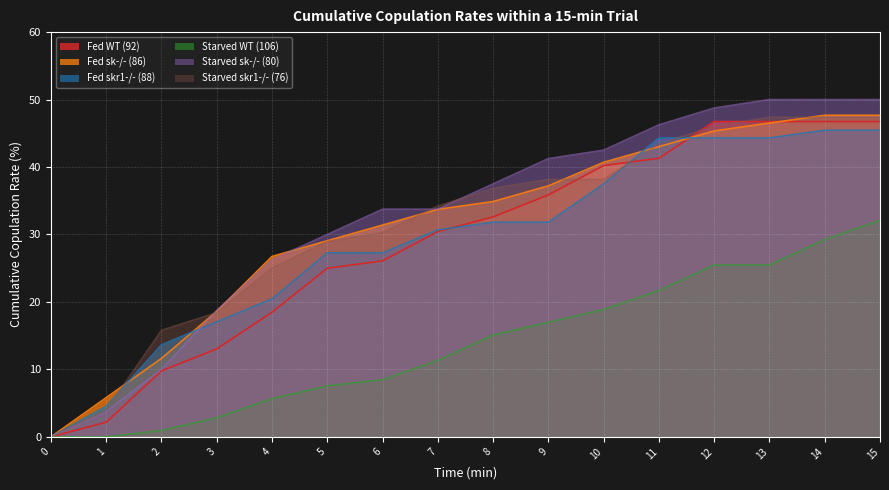

Where is Starved skr1-/- (76) nearest to the value 23?

4